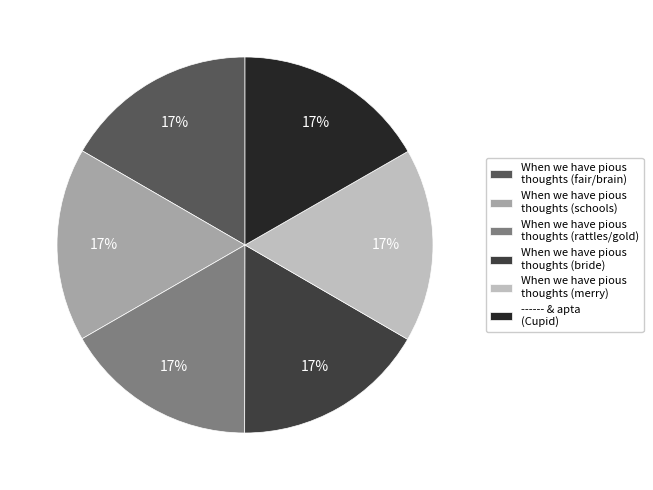

Is it true that When we have pious thoughts (bride) is 30% of the pie?

False